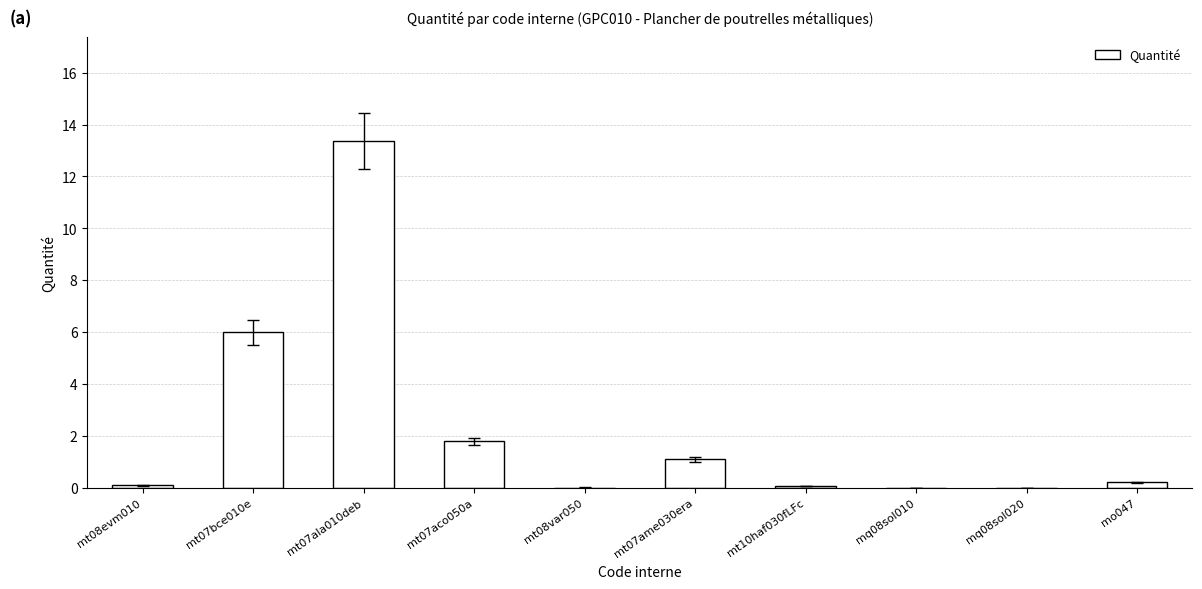

What is the greatest value displayed?

13.4